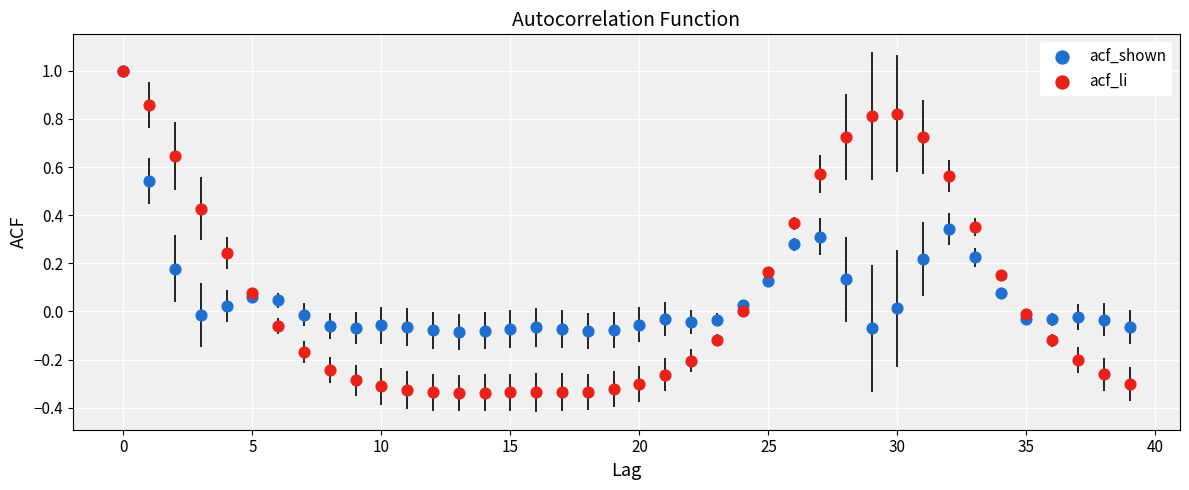

Which series contains the lowest Y value?

acf_li